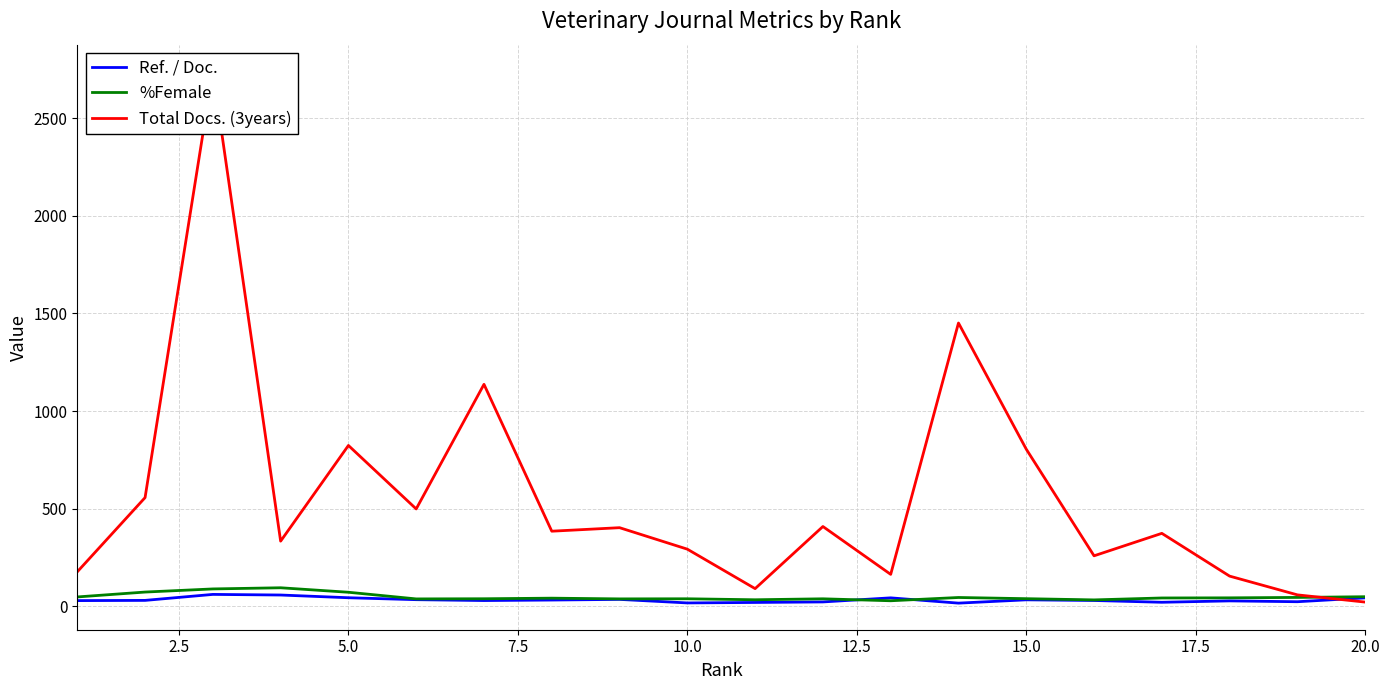

The value of Total Docs. (3years) at 12.5 is 239.4. True or false?

False